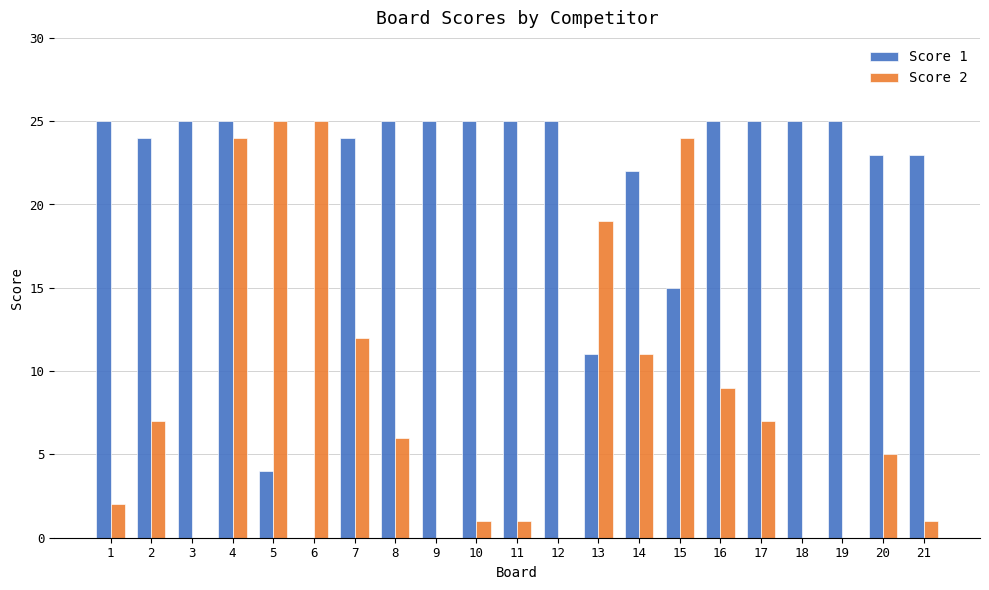

Read the Score 2 value at 13, to the nearest 10.

20